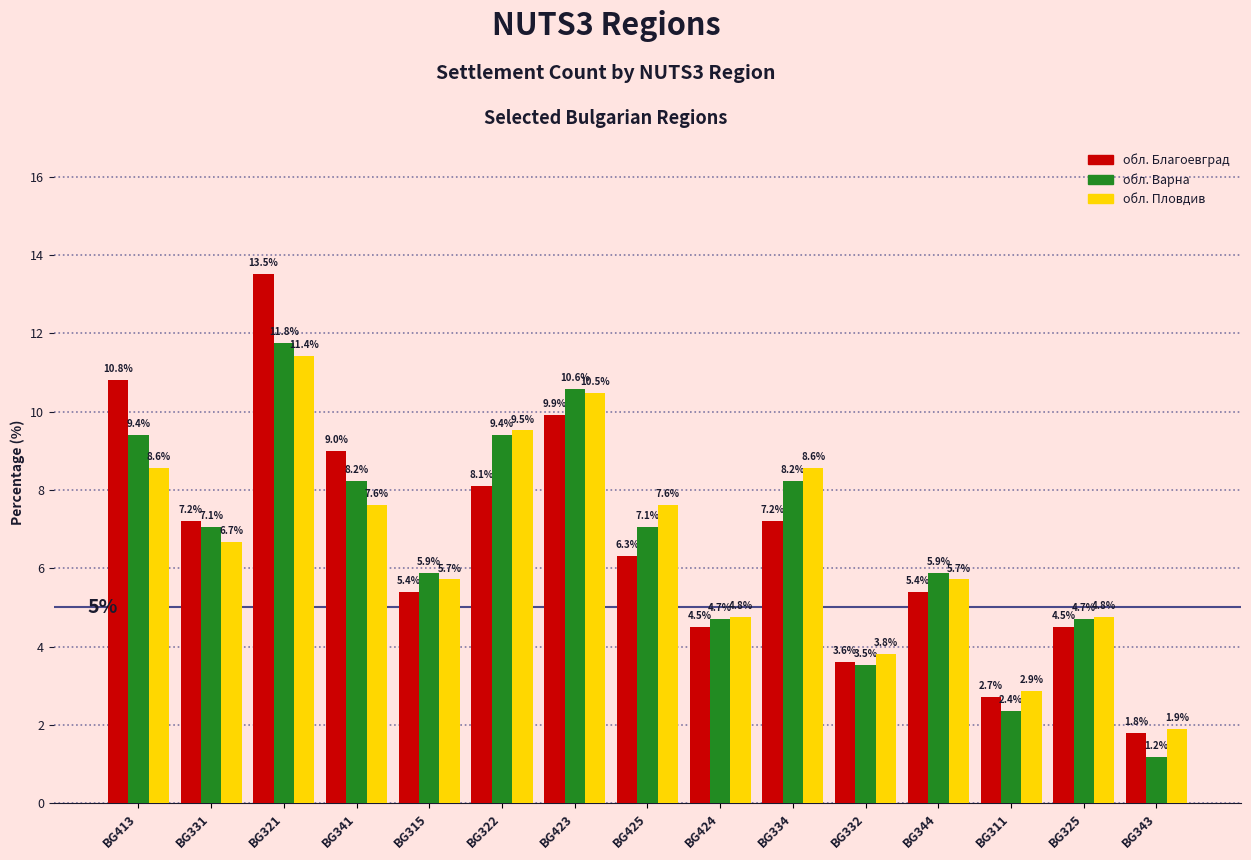

What is the label of the 5th bar from the left?

BG315